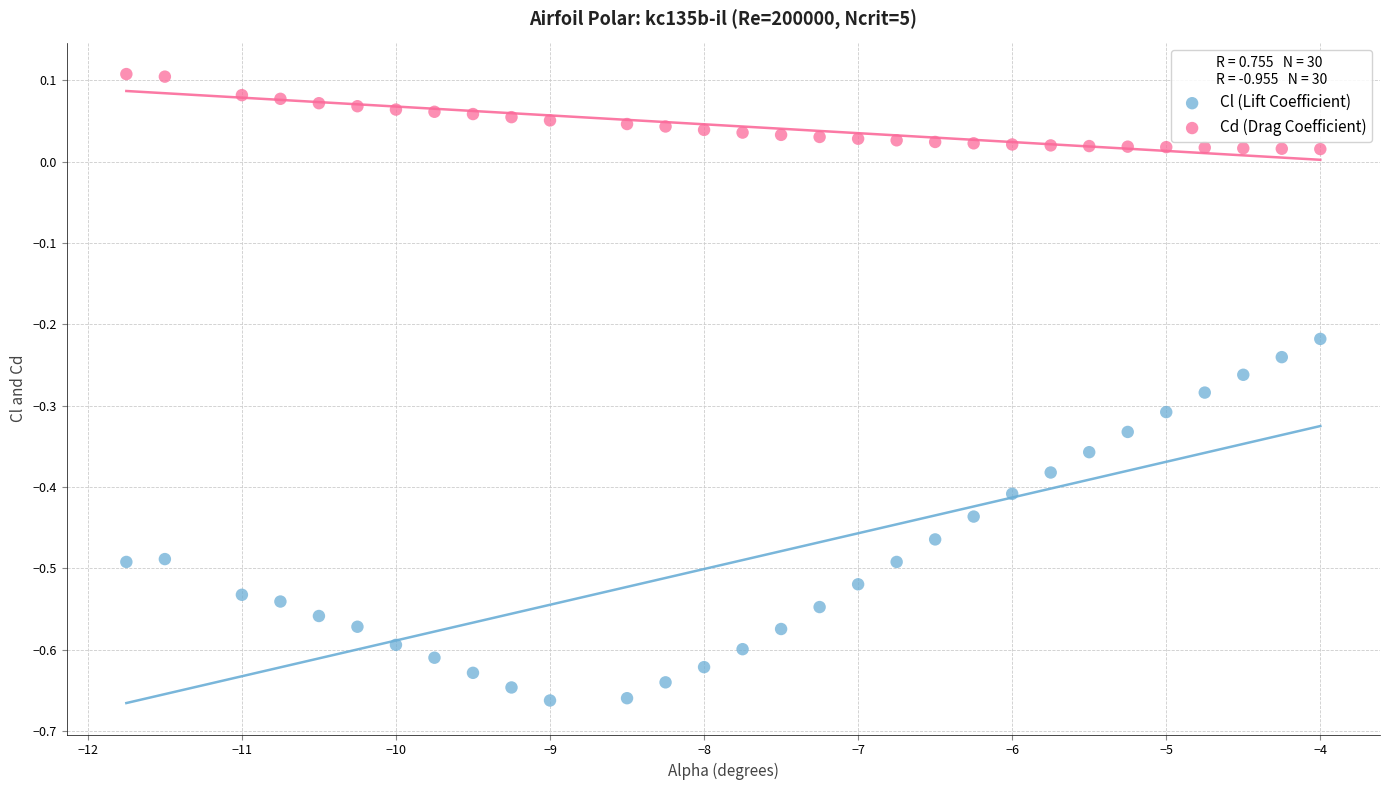

Which series contains the lowest Y value?

Cl (Lift Coefficient)